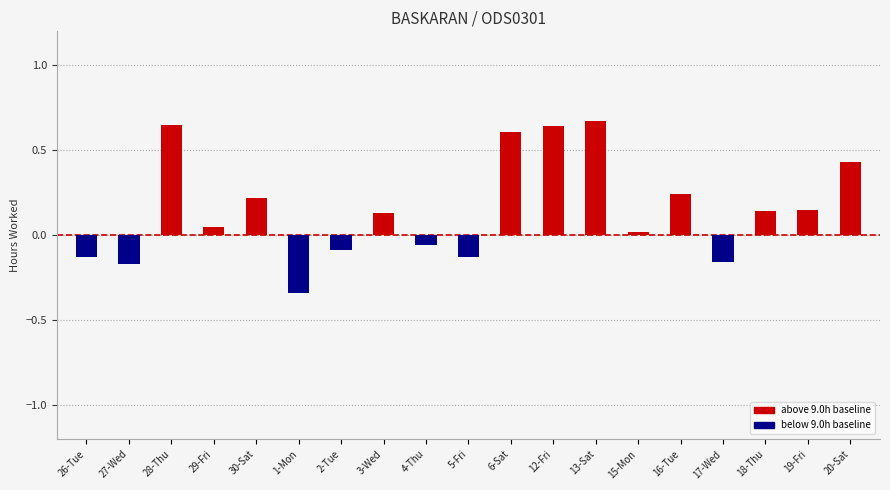

Between 2-Tue and 28-Thu, which is larger?

28-Thu